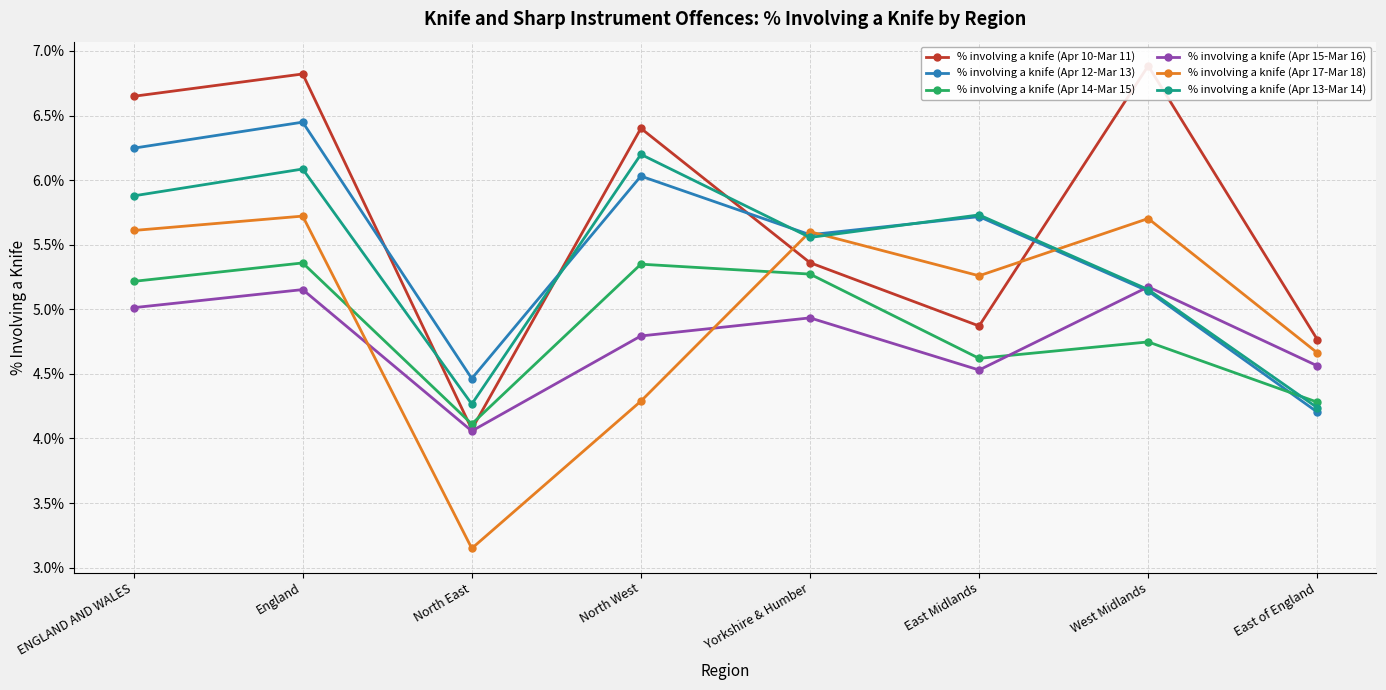

Where do % involving a knife (Apr 10-Mar 11) and % involving a knife (Apr 14-Mar 15) first cross each other?

England and North East